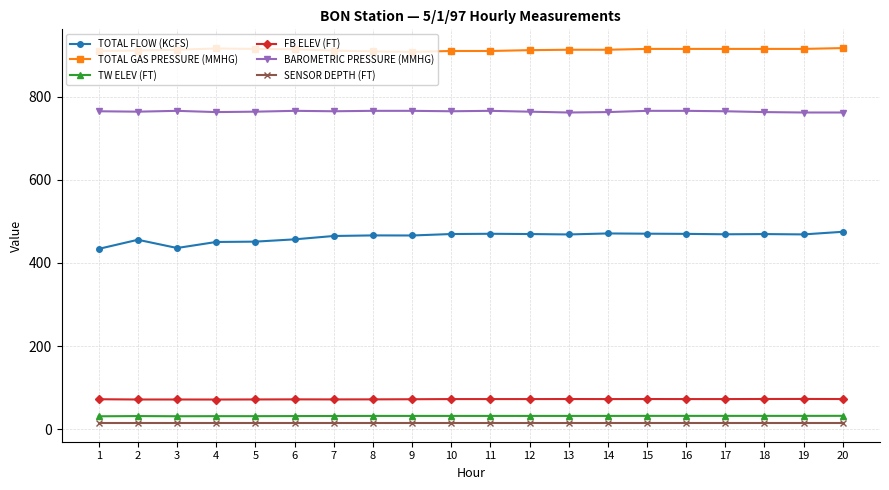

What is the total value across all series at 10?

2264.1